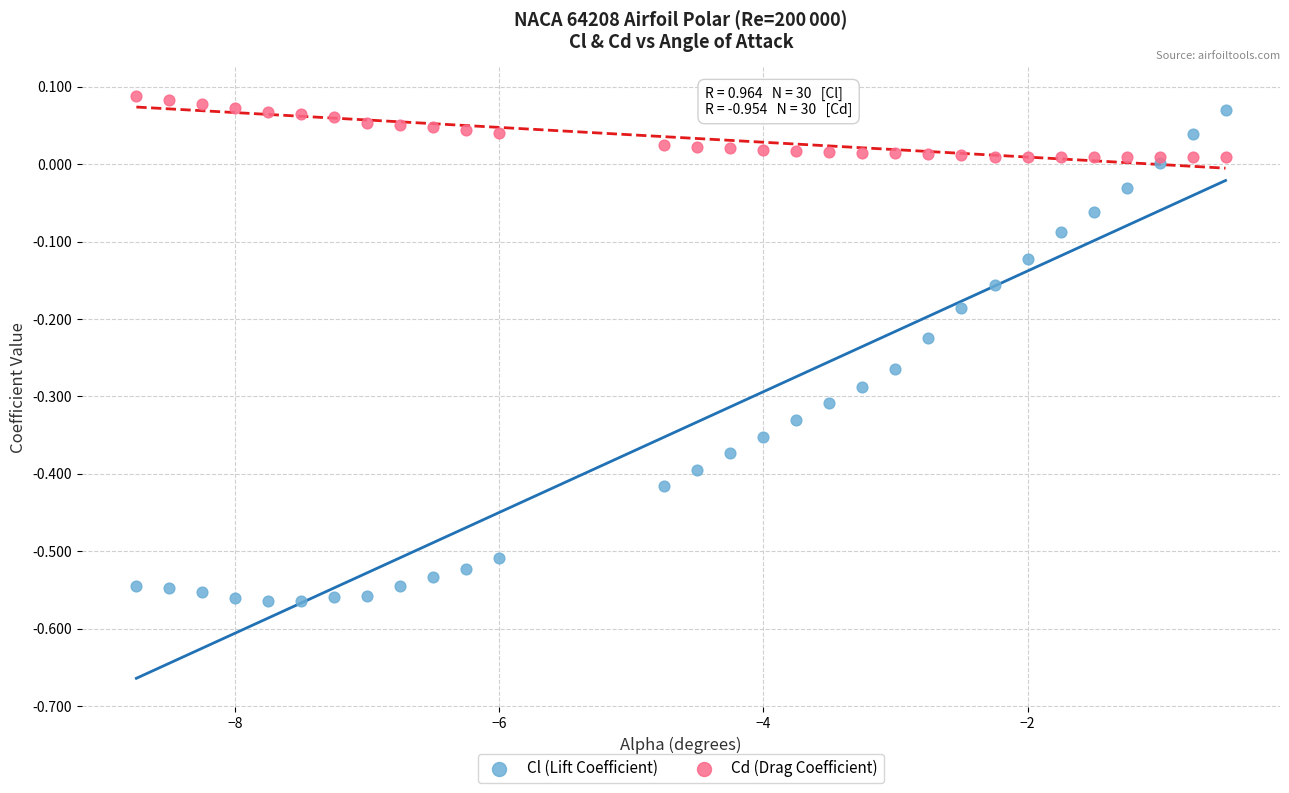

Which series has the widest spread of Y values?

Cl (Lift Coefficient)